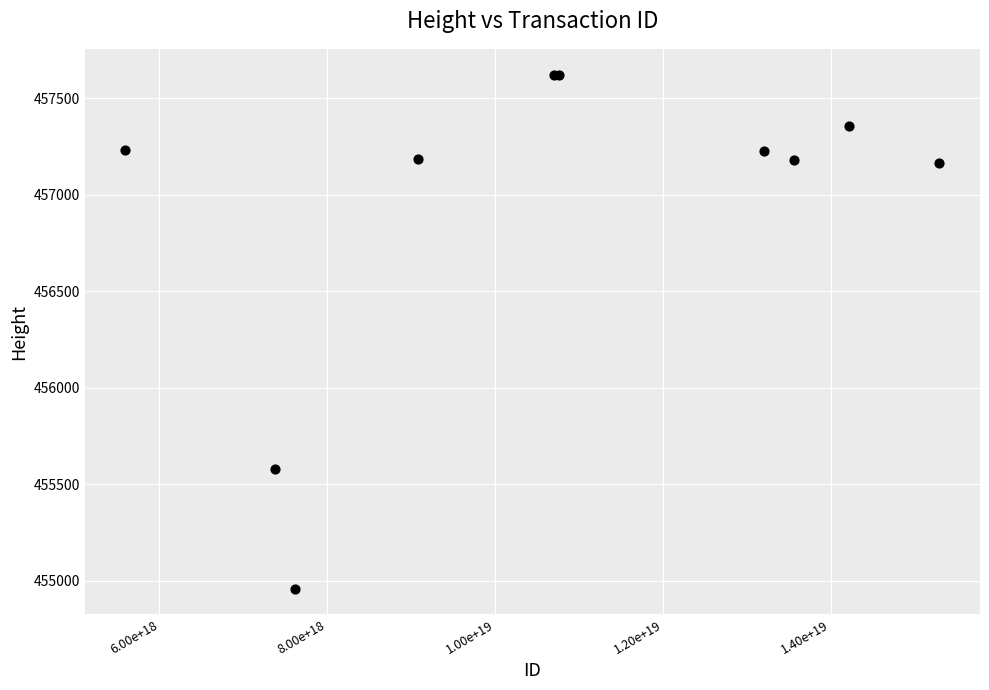

What Y value in the scatter plot is closest to 456291?

455578